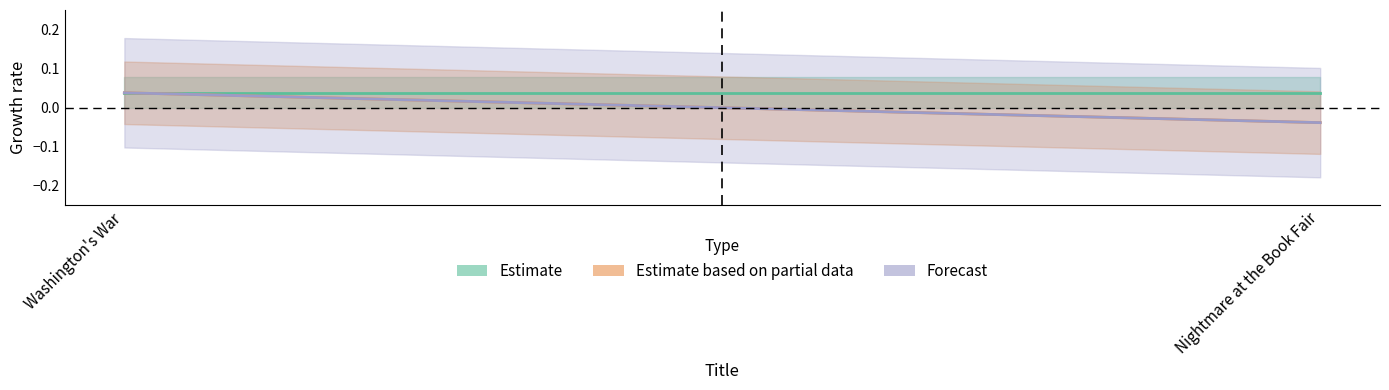

Which series has the widest spread of values?

Estimate based on partial data